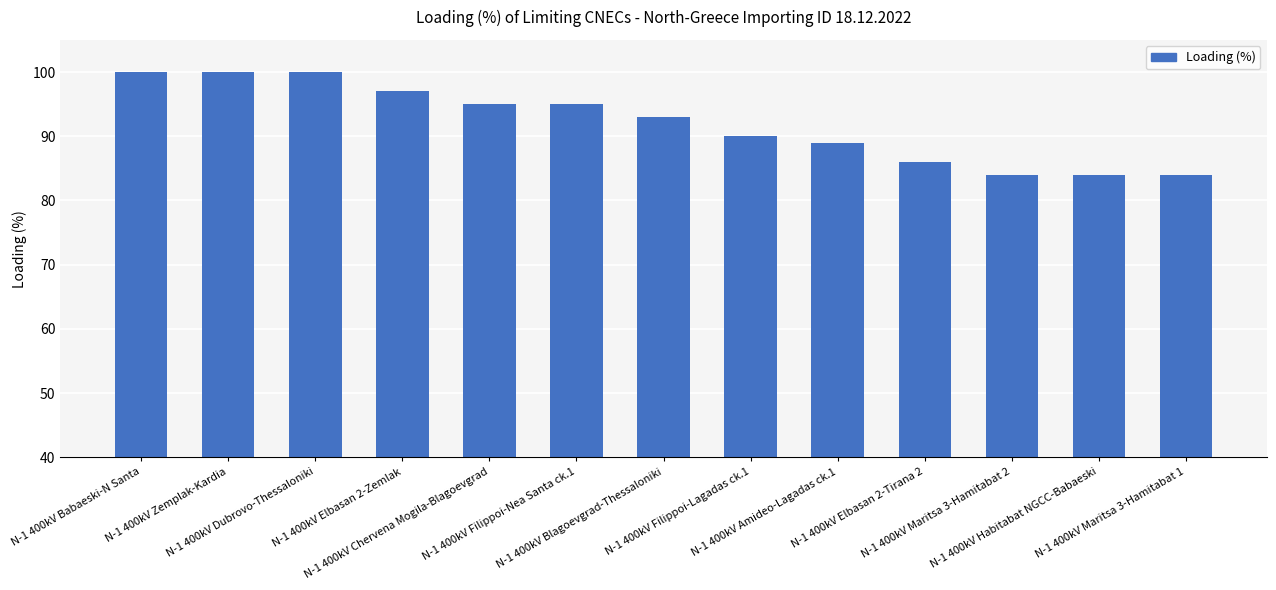

What is the difference between the values at N-1 400kV Blagoevgrad-Thessaloniki and N-1 400kV Filippoi-Nea Santa ck.1?

2